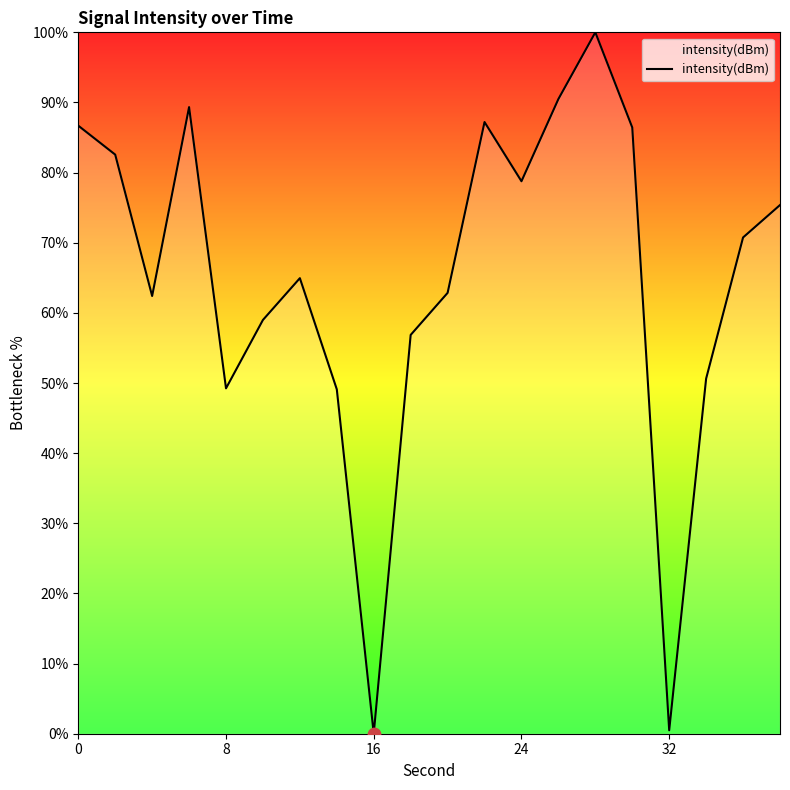

What is the difference between the maximum and minimum values?

100.0